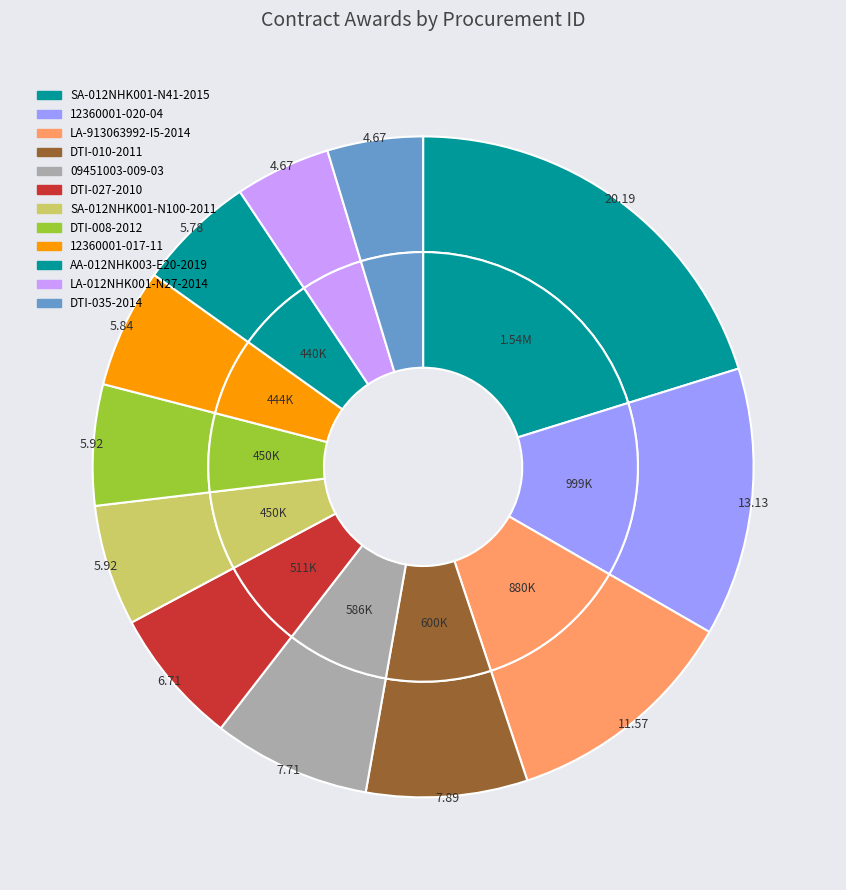

Count the number of slices in the pie.

12